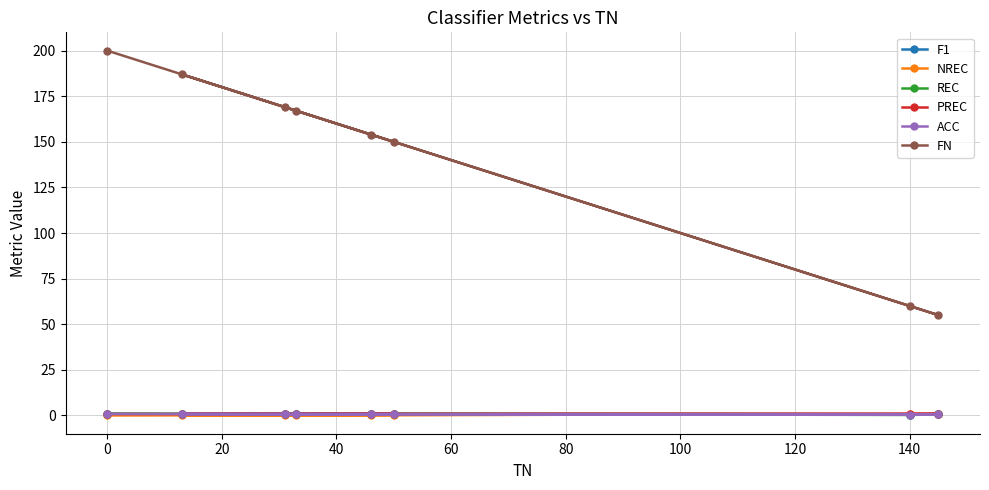

How many data points does each series have?

8